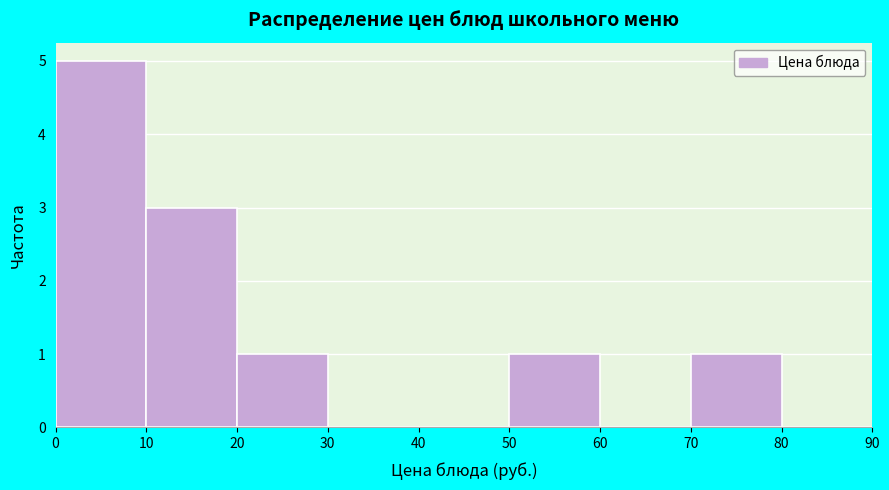

How tall is the bar that spans 70 to 80 on the x-axis? The values are not printed on the chart, so give them approximately, as read against the axis.

1